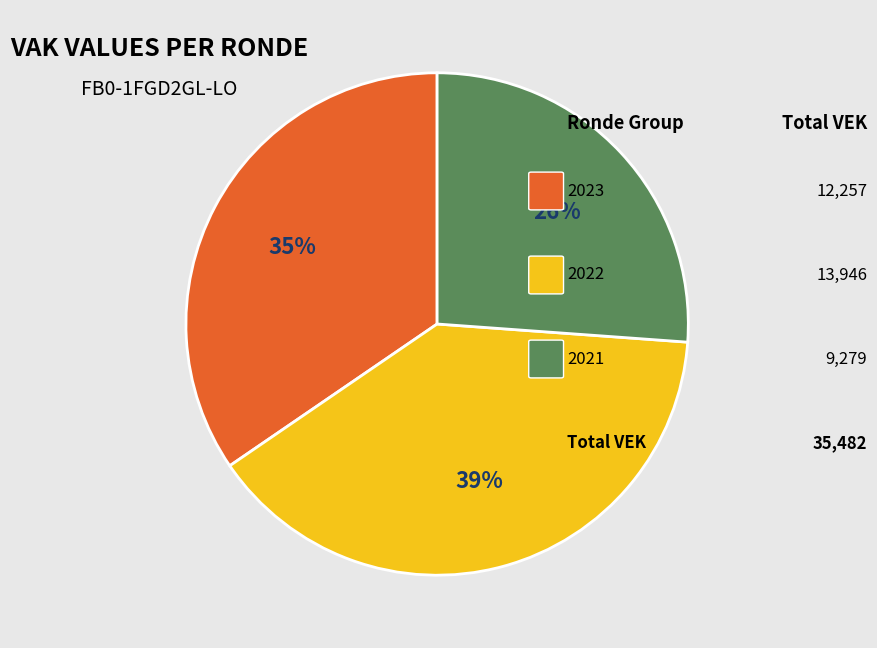

Does any single category account for the majority?

No